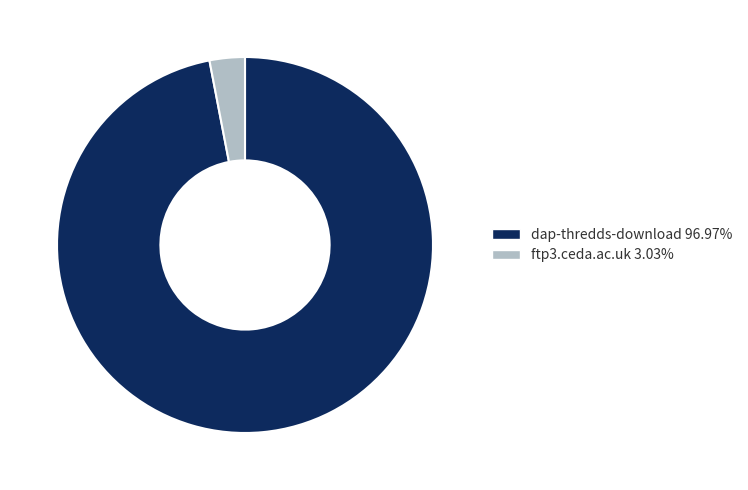

What is the smallest slice in the pie chart?

ftp3.ceda.ac.uk